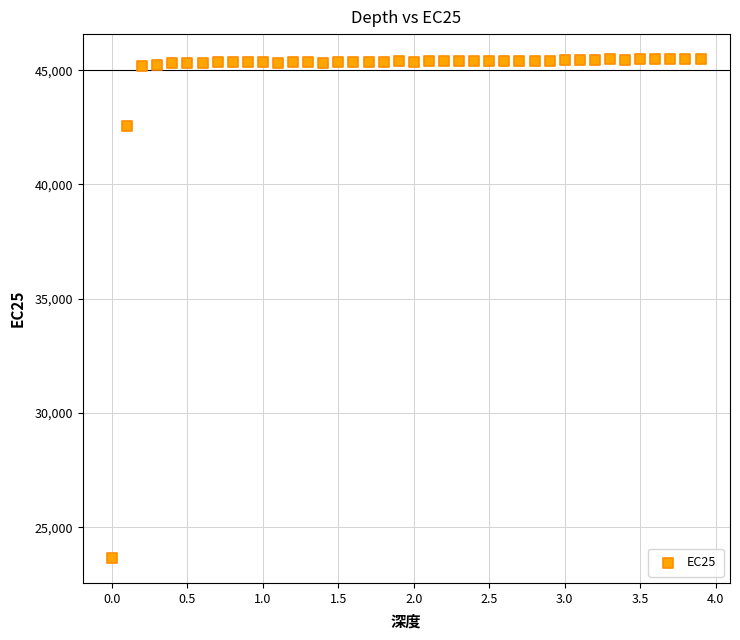

What Y value in the scatter plot is closest to 34570?

42564